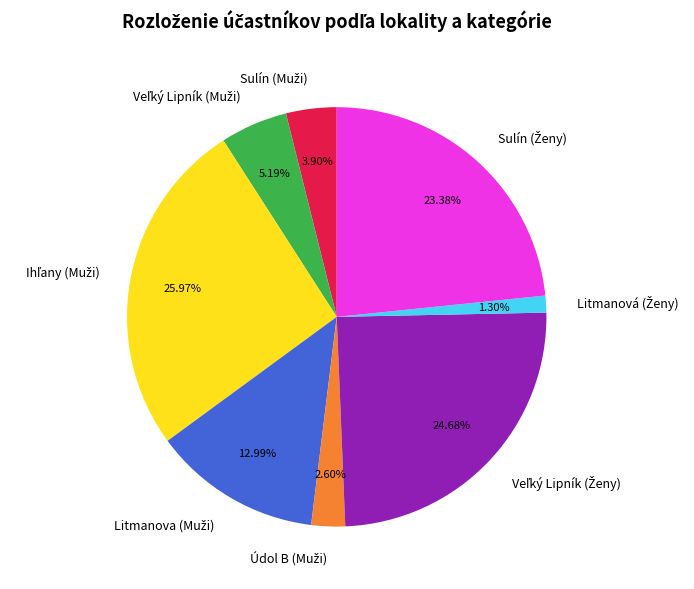

How many slices are in this pie chart?

8